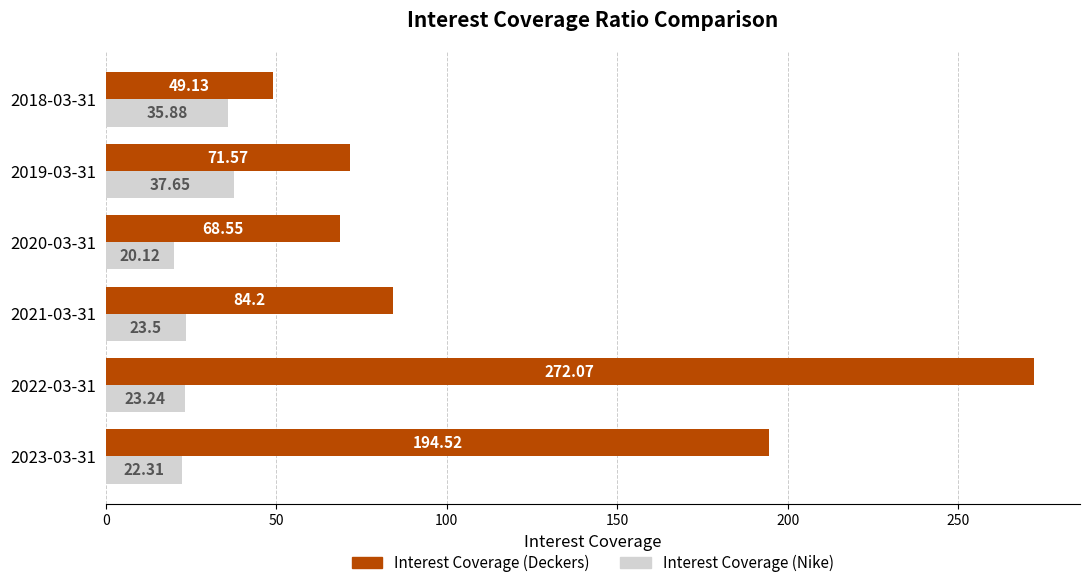

What is the sum of all Interest Coverage (Deckers) values?

740.0